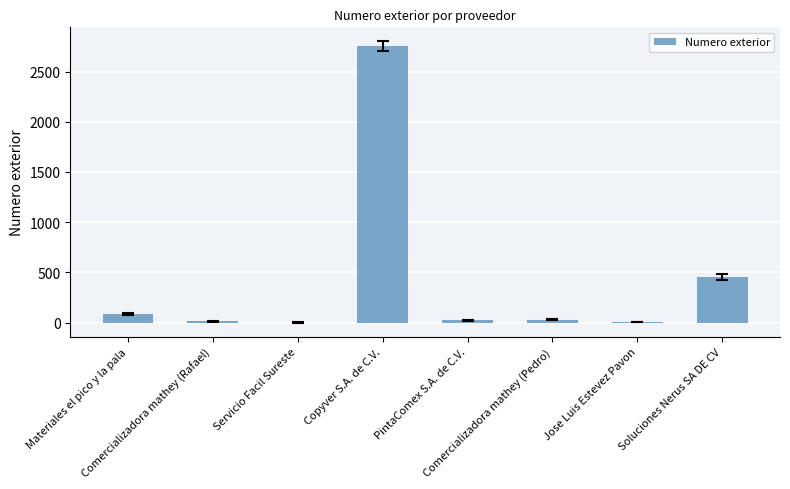

How many series are shown in this chart?

1